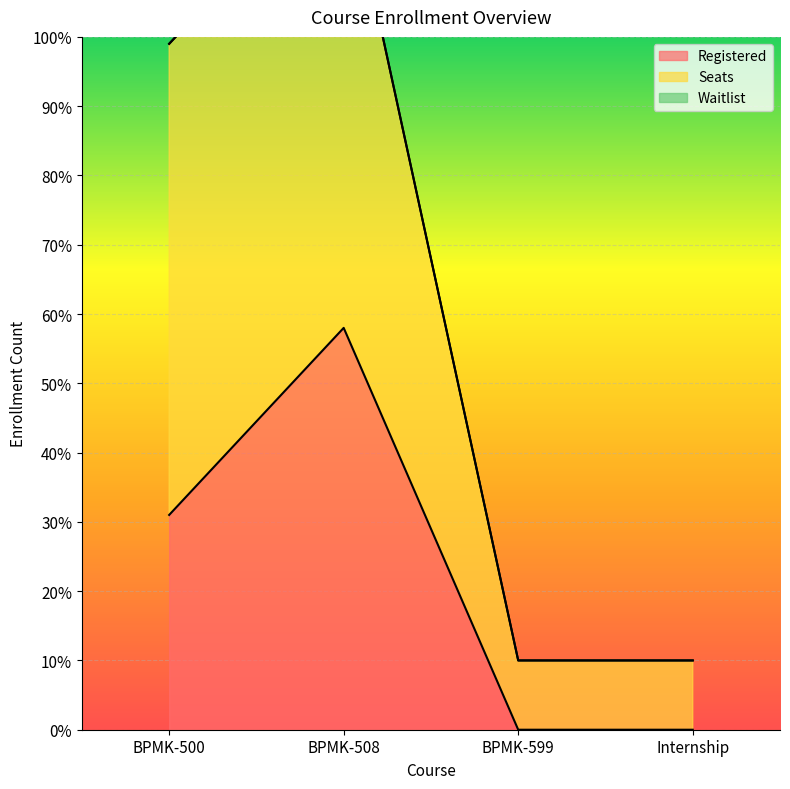

How many lines are shown in the chart?

2